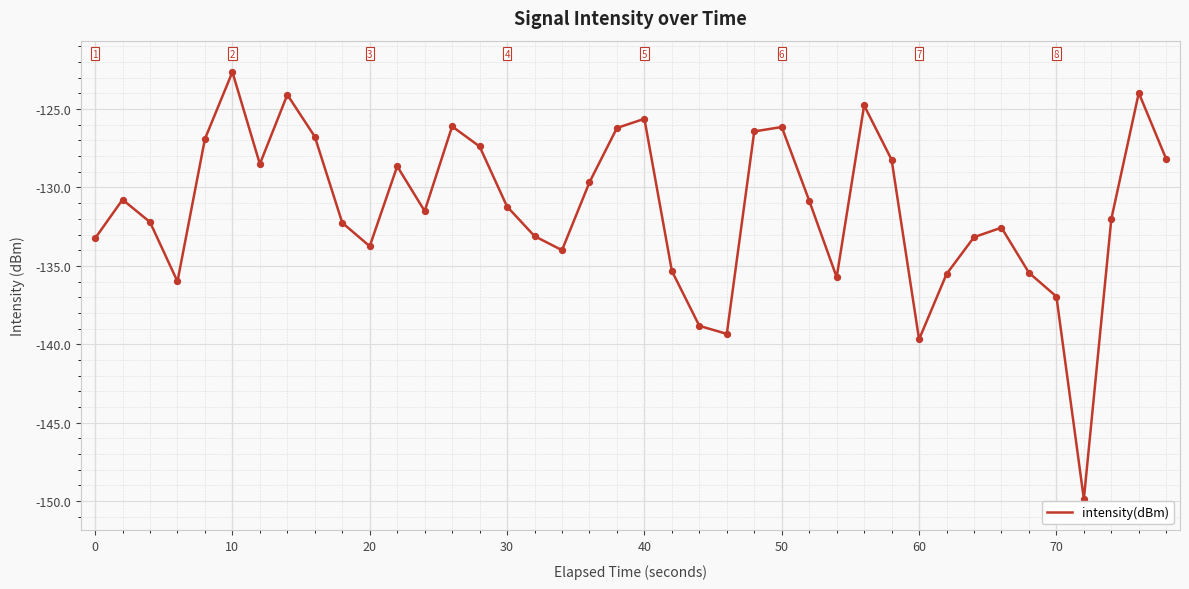

What is the smallest value displayed?

-149.9